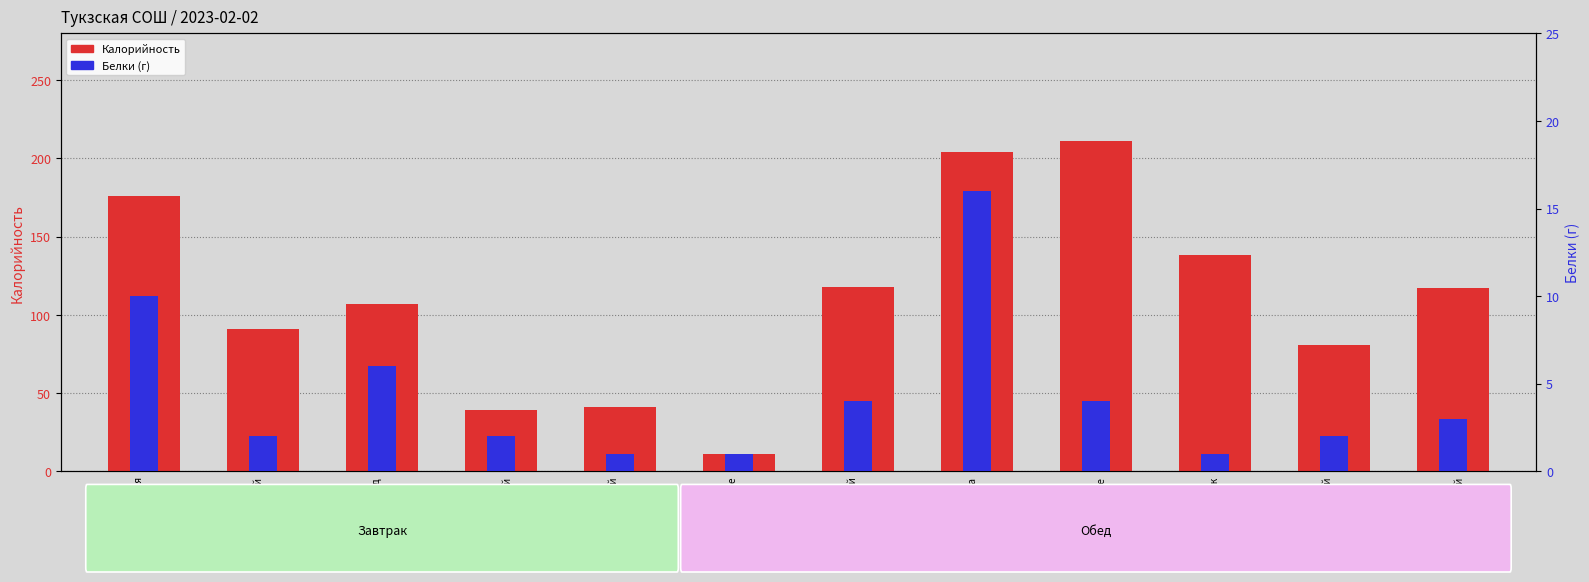

What is the difference between the maximum and minimum values in the Белки (г) series?

15